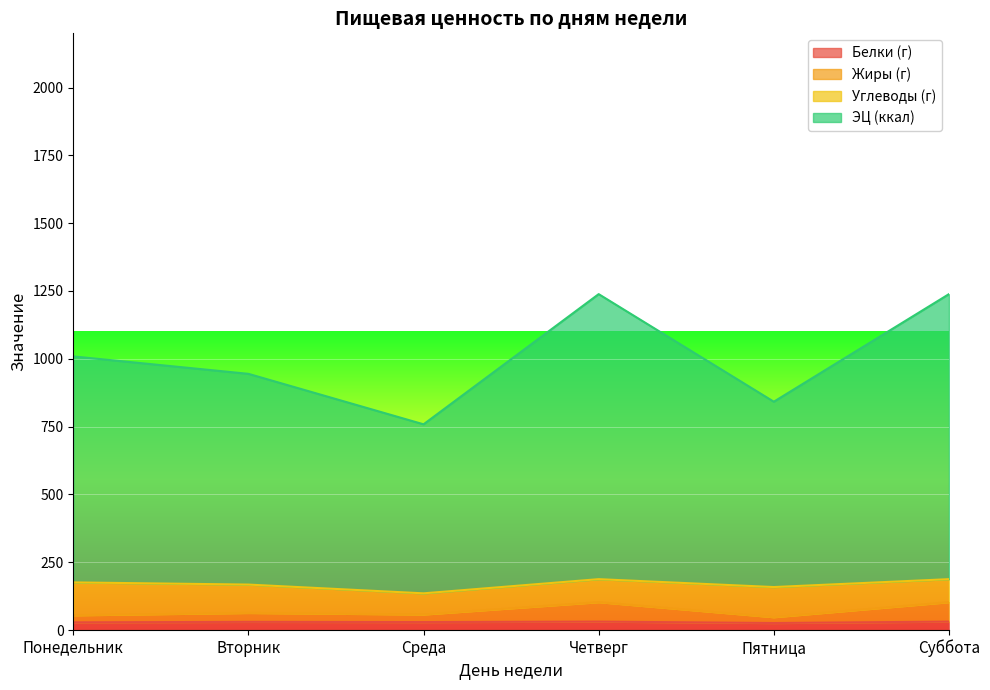

Rank the categories by Жиры (г) value from highest to lowest.

Четверг, Суббота, Вторник, Среда, Понедельник, Пятница